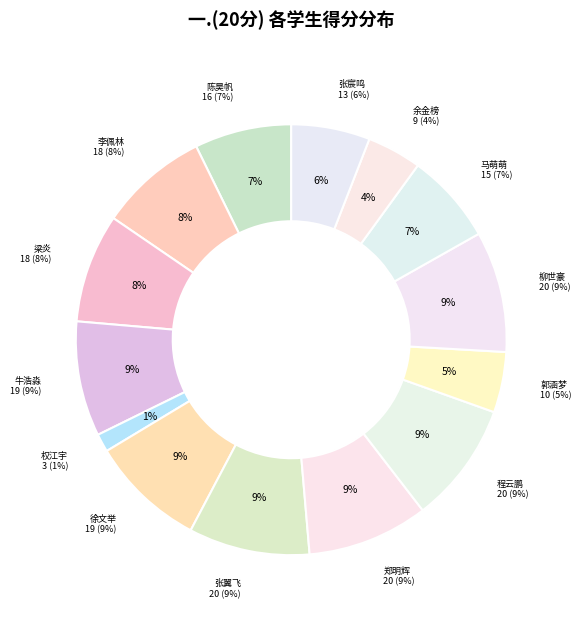

Combined, do 郑明辉 and 陈昊帆 account for over 50%?

No